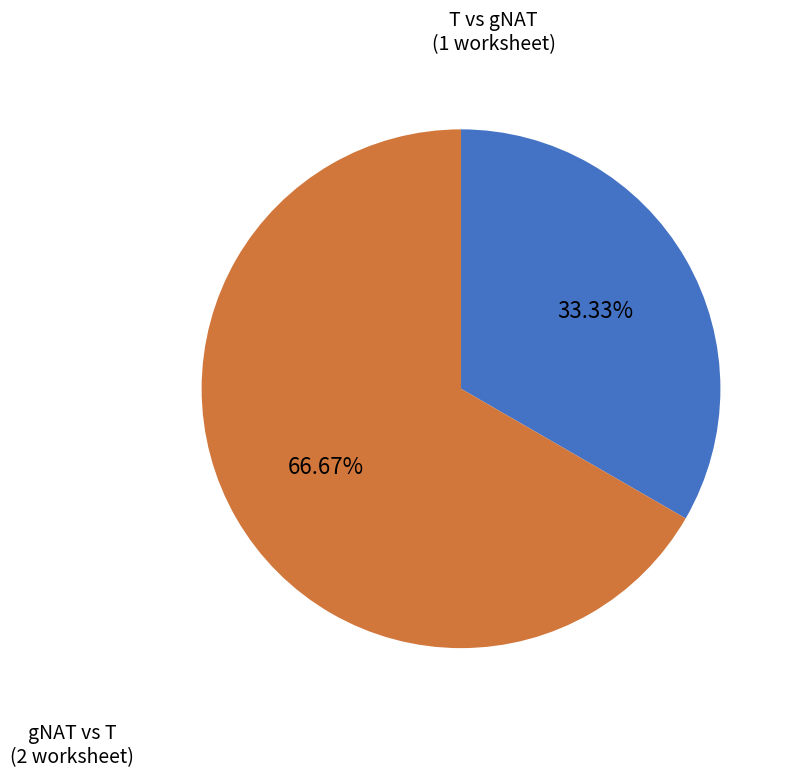

Is there a majority slice in this chart?

Yes